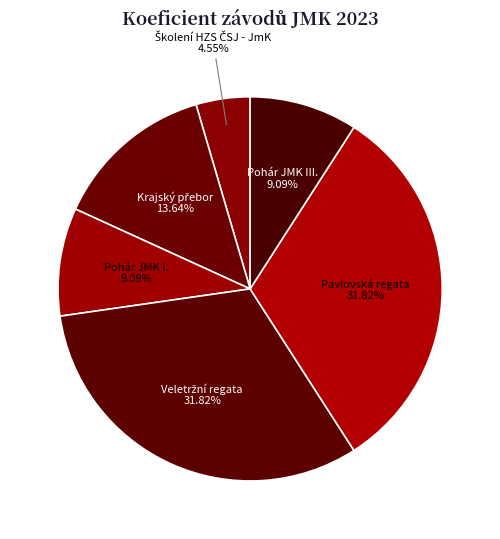

Does Pohár JMK I. represent more than half of the total?

No